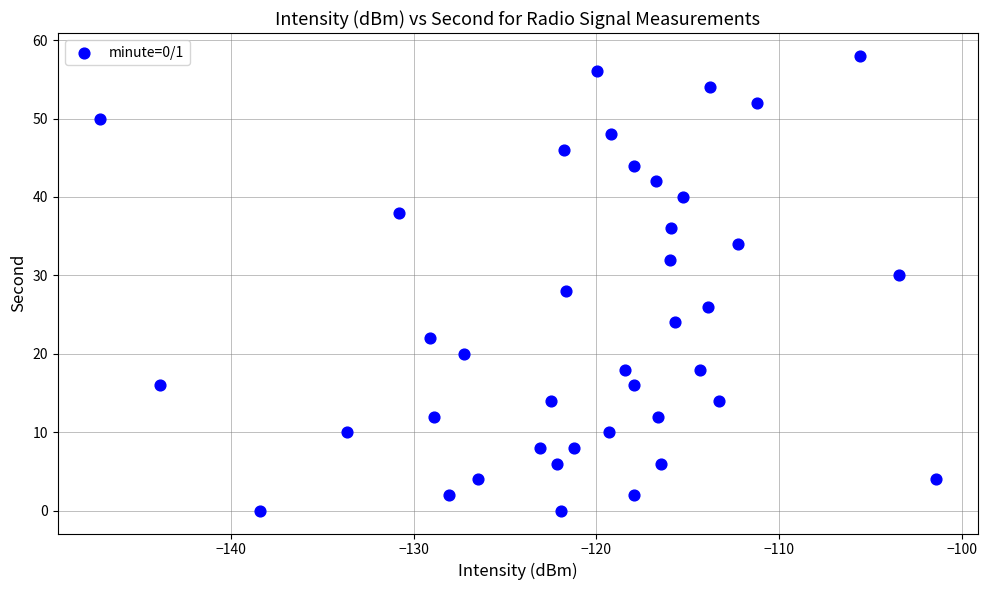

What is the range of Y values (max minus min)?

58